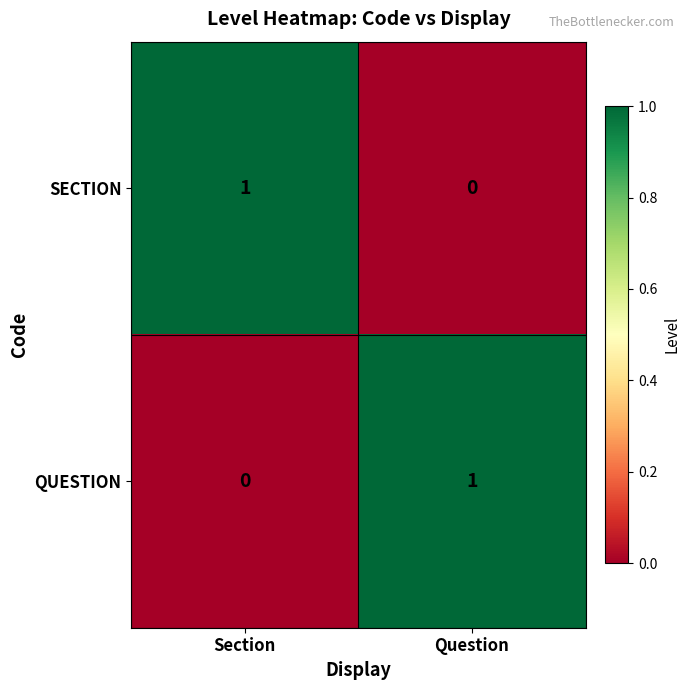

Rank the series at Section from lowest to highest value.

QUESTION, SECTION